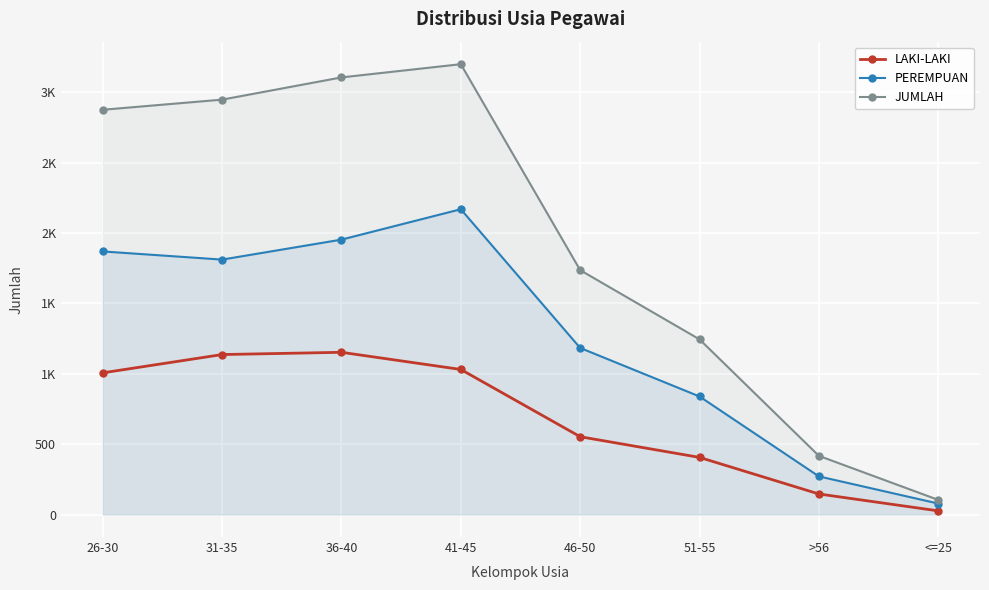

True or false: JUMLAH has a value of 3201 at 41-45.

True